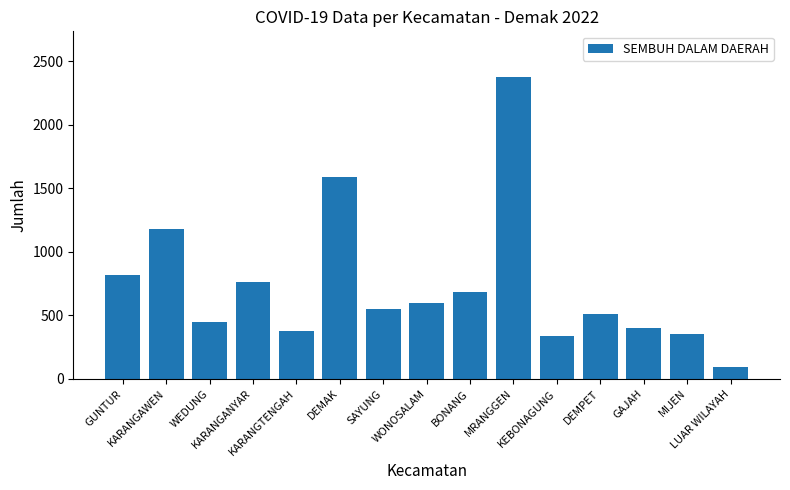

What is the minimum value shown in the chart?

97